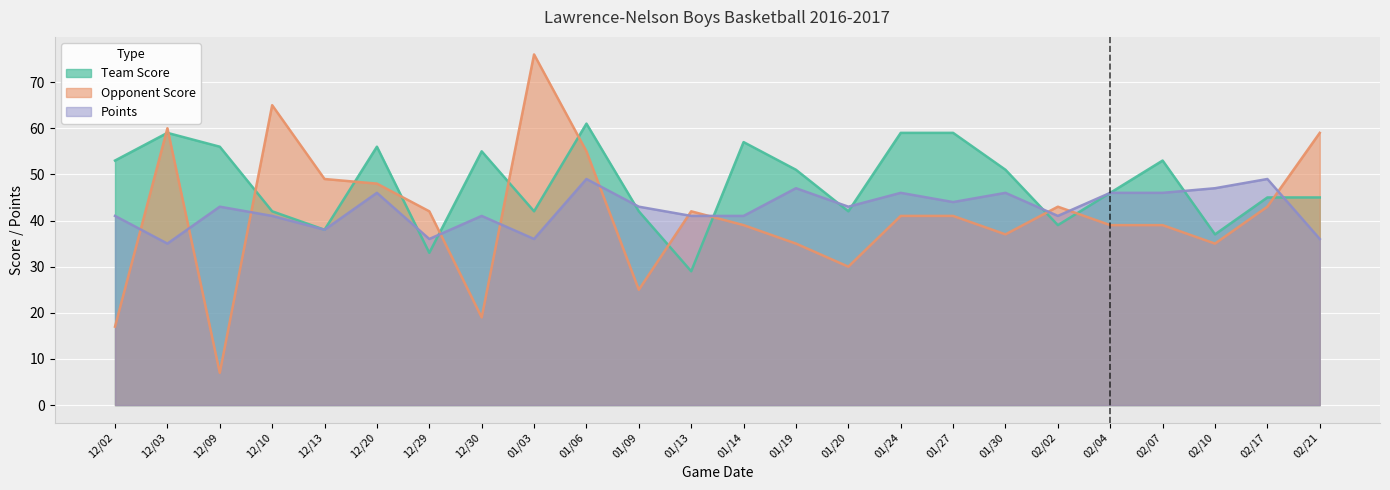

Reading right to left, list all the values displayed in this chart.

Team Score: 02/21=45	02/17=45	02/10=37	02/07=53	02/04=46	02/02=39	01/30=51	01/27=59	01/24=59	01/20=42	01/19=51	01/14=57	01/13=29	01/09=42	01/06=61	01/03=42	12/30=55	12/29=33	12/20=56	12/13=38	12/10=42	12/09=56	12/03=59	12/02=53
Opponent Score: 02/21=59	02/17=43	02/10=35	02/07=39	02/04=39	02/02=43	01/30=37	01/27=41	01/24=41	01/20=30	01/19=35	01/14=39	01/13=42	01/09=25	01/06=55	01/03=76	12/30=19	12/29=42	12/20=48	12/13=49	12/10=65	12/09=7	12/03=60	12/02=17
Points: 02/21=36	02/17=49	02/10=47	02/07=46	02/04=46	02/02=41	01/30=46	01/27=44	01/24=46	01/20=43	01/19=47	01/14=41	01/13=41	01/09=43	01/06=49	01/03=36	12/30=41	12/29=36	12/20=46	12/13=38	12/10=41	12/09=43	12/03=35	12/02=41